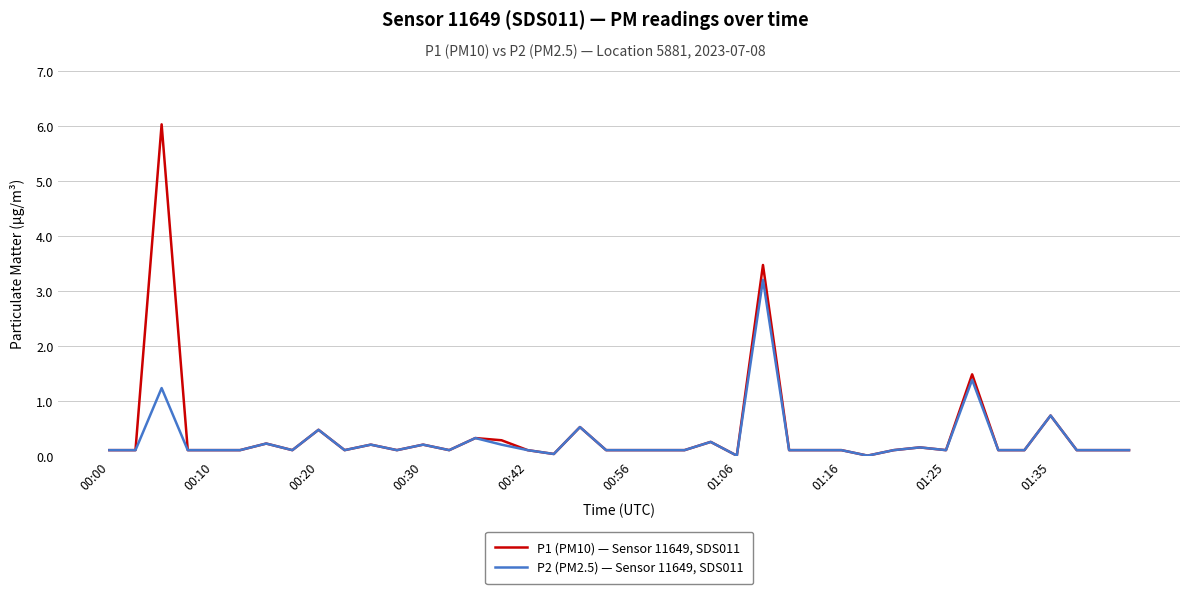

List the series in order of their peak value, highest first.

P1 (PM10) — Sensor 11649, SDS011, P2 (PM2.5) — Sensor 11649, SDS011